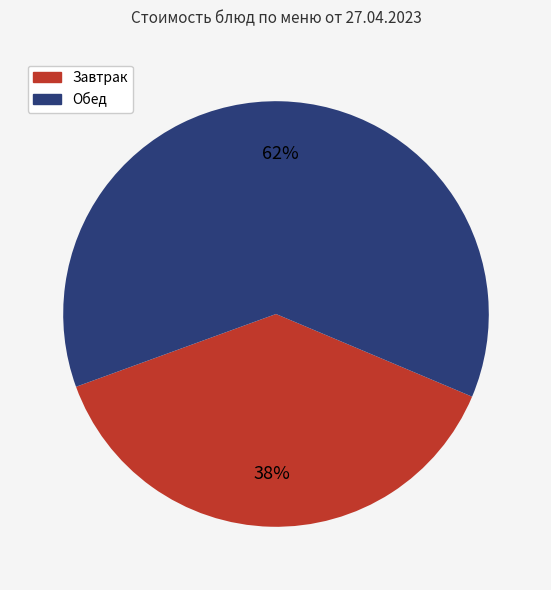

How many slices are in this pie chart?

2